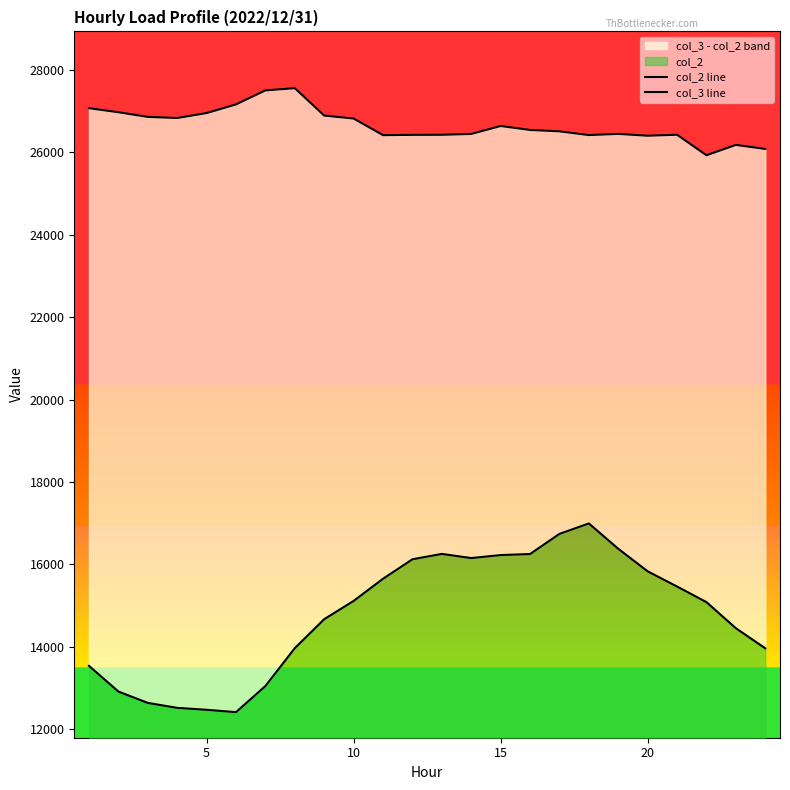

The col_3 line series shows 39702 at 15. True or false?

False